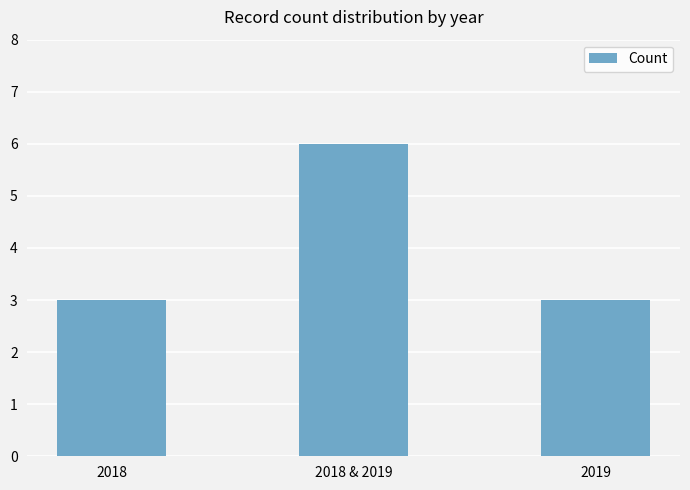

Count the values in the range 3 to 6.

3